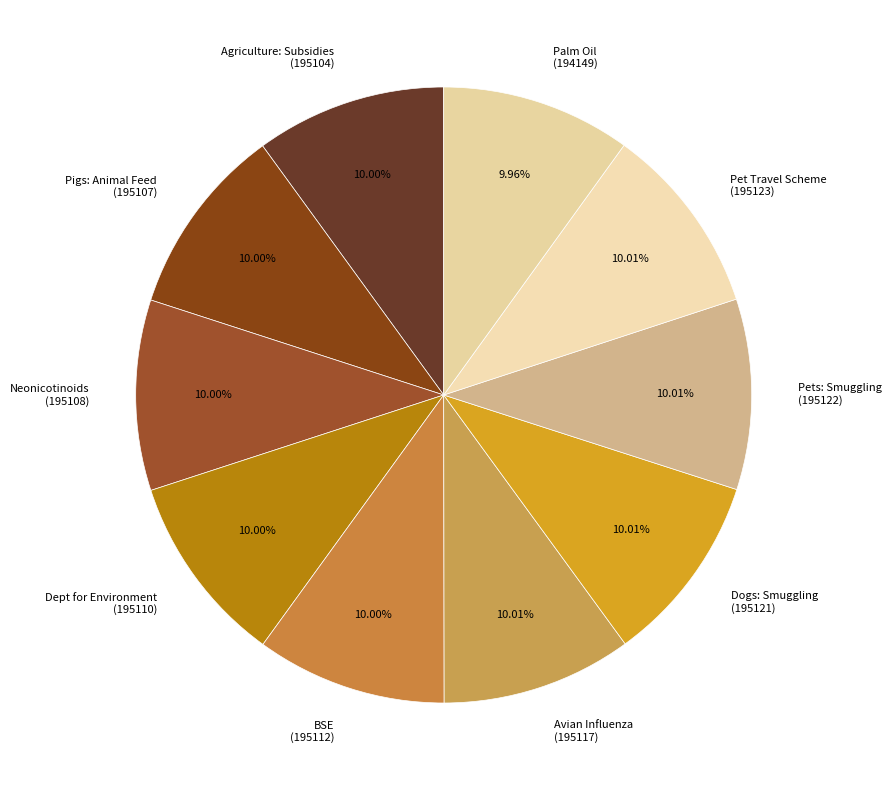

What is the ratio of the value at Pet Travel Scheme (195123) to the value at Pigs: Animal Feed (195107)?

1.0